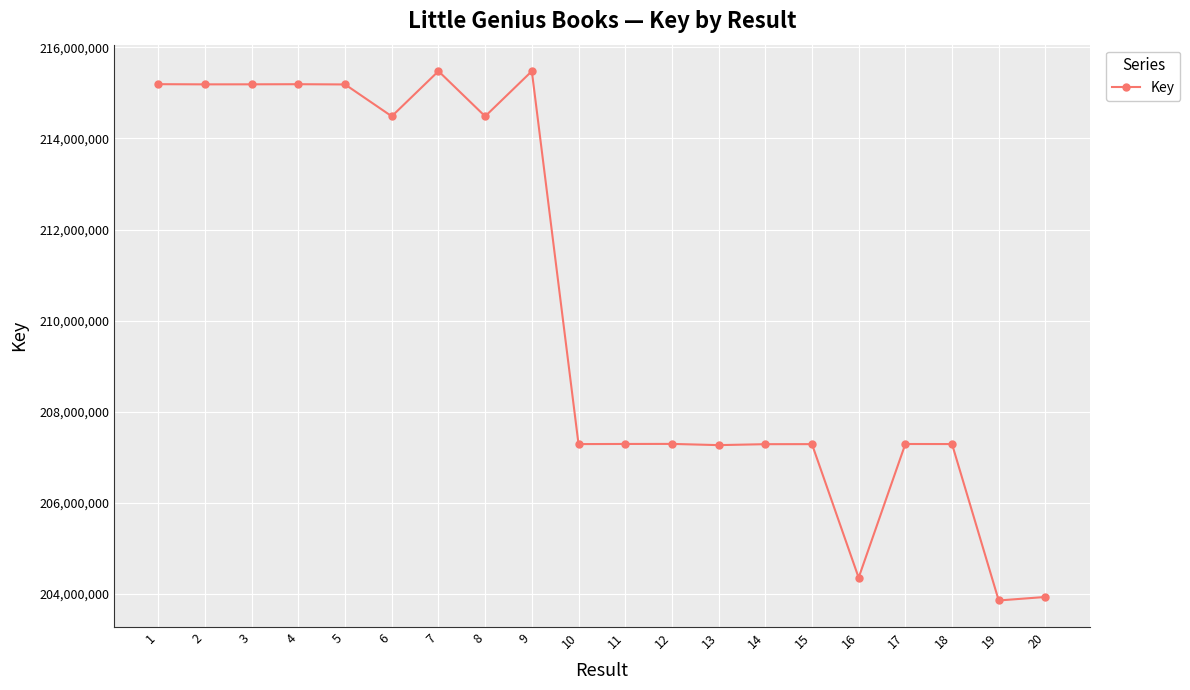

What is the ratio of the value at 7 to the value at 2?

1.0